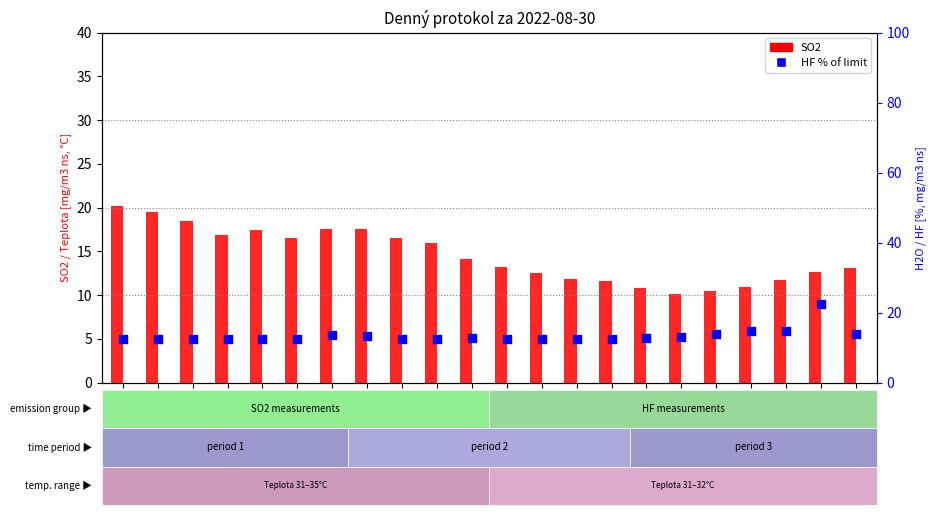

Which series has the largest total across all categories?

SO2